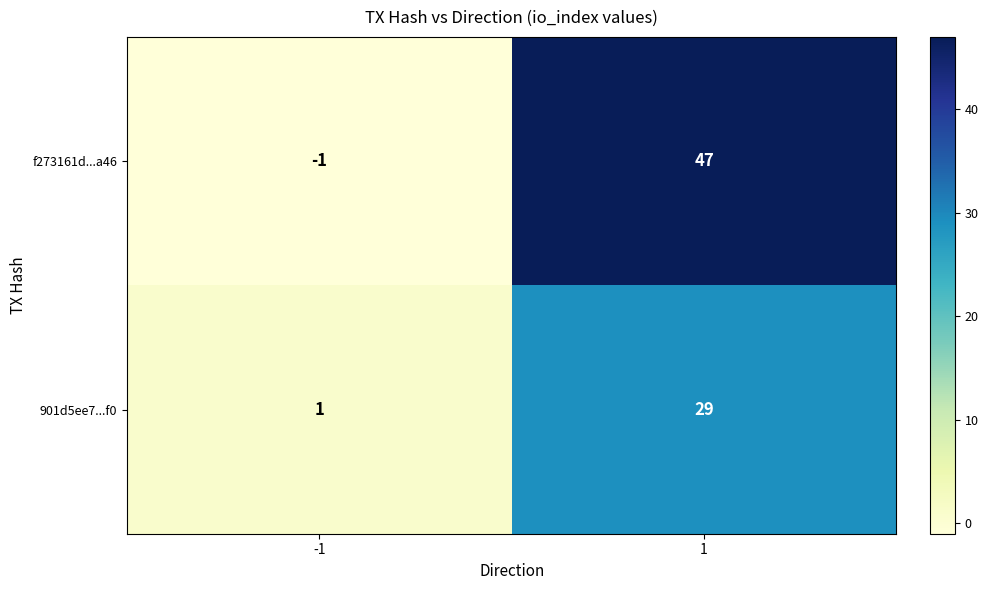

Reading left to right, list all the values displayed in this chart.

f273161d...a46: -1=-1	1=47
901d5ee7...f0: -1=1	1=29